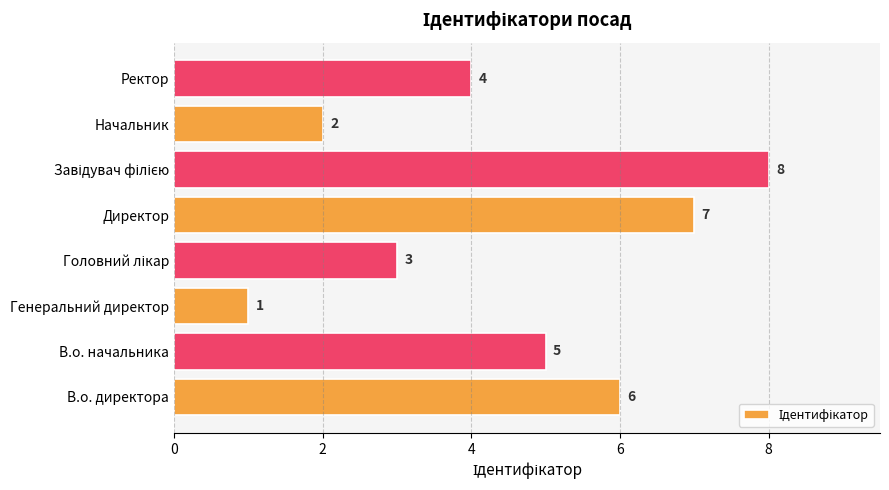

Which label corresponds to the smallest value in the chart?

Генеральний директор